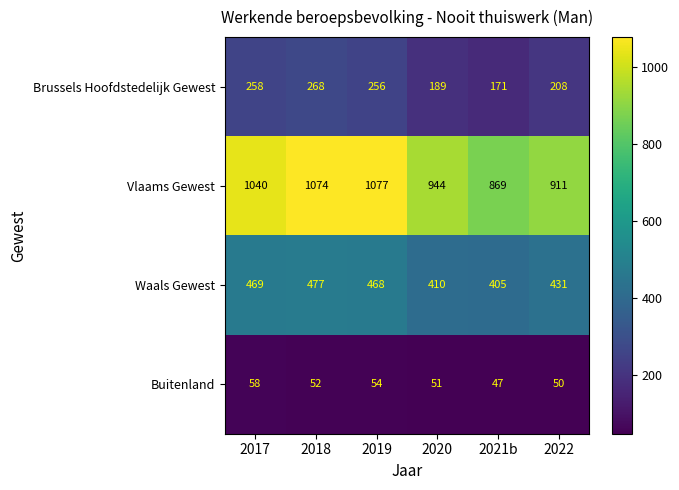

How many data points in Buitenland are less than 52?

3